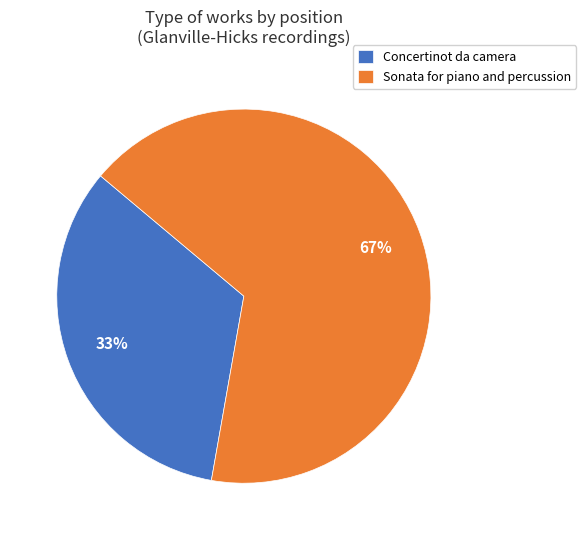

Approximately how many times larger is the value at Concertinot da camera compared to Sonata for piano and percussion?

0.5